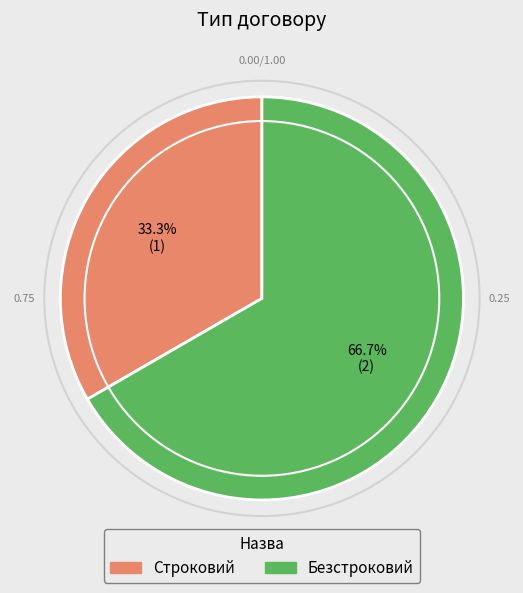

Combined, what portion of the pie is Строковий and Безстроковий?

100.0%